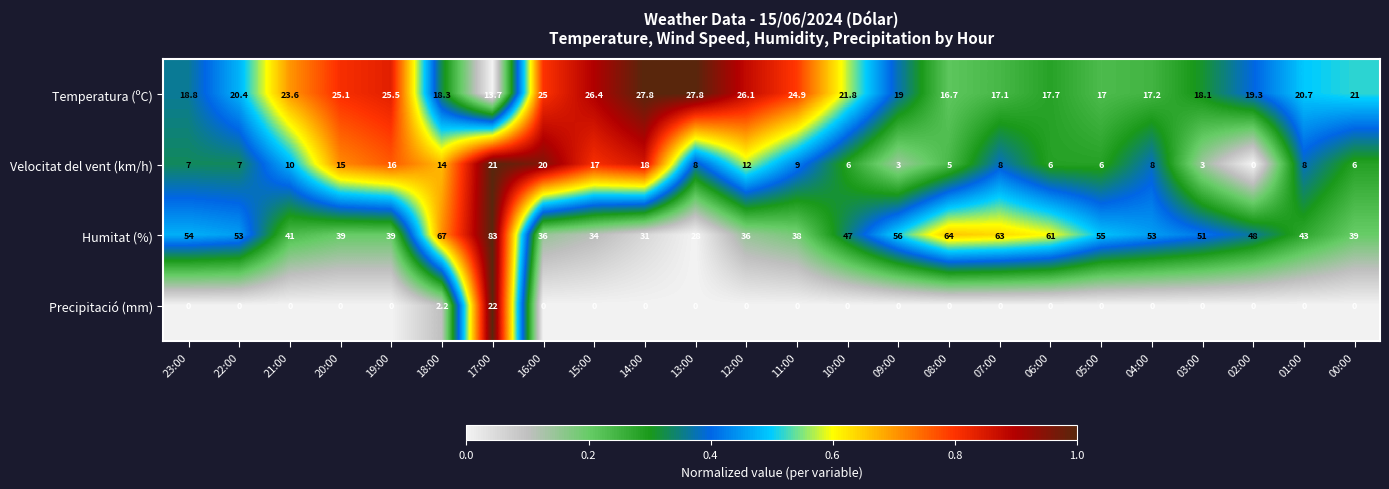

What is the sum of the Humitat (%) values at 18:00 and 03:00?

118.0